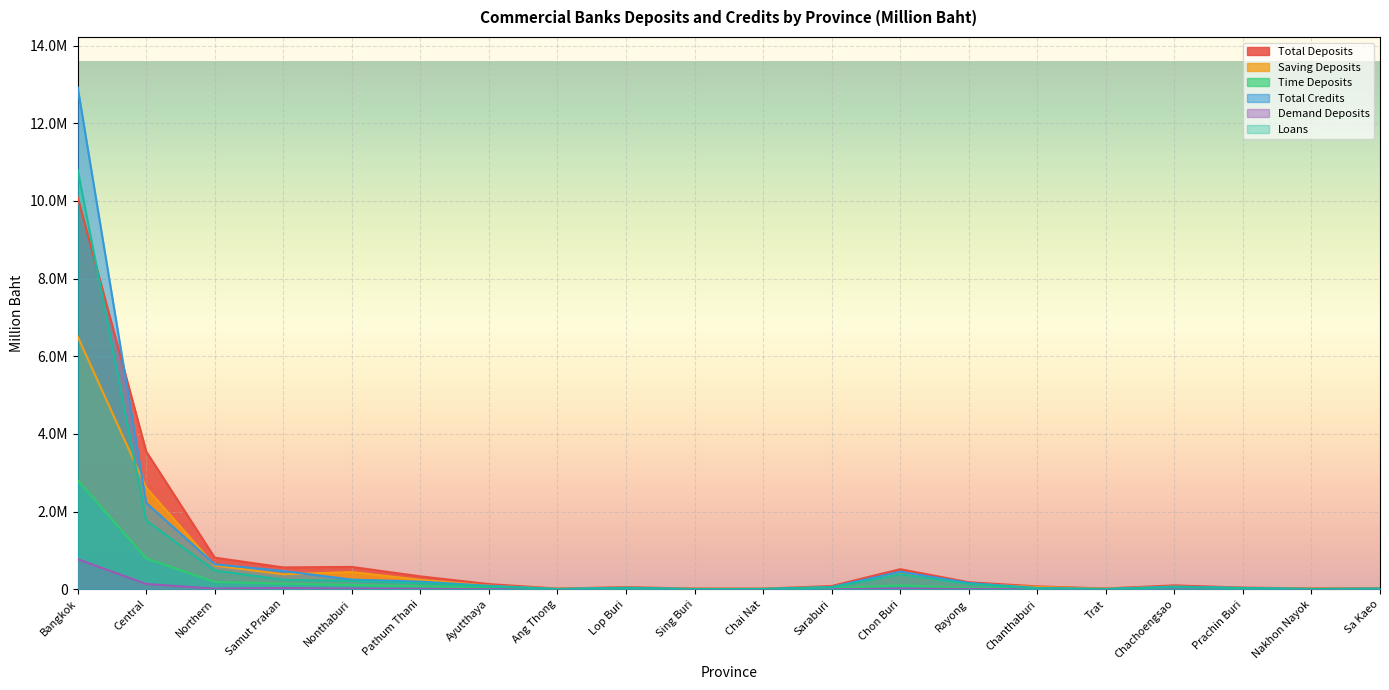

Which series changed the most between Samut Prakan and Lop Buri?

Total Deposits